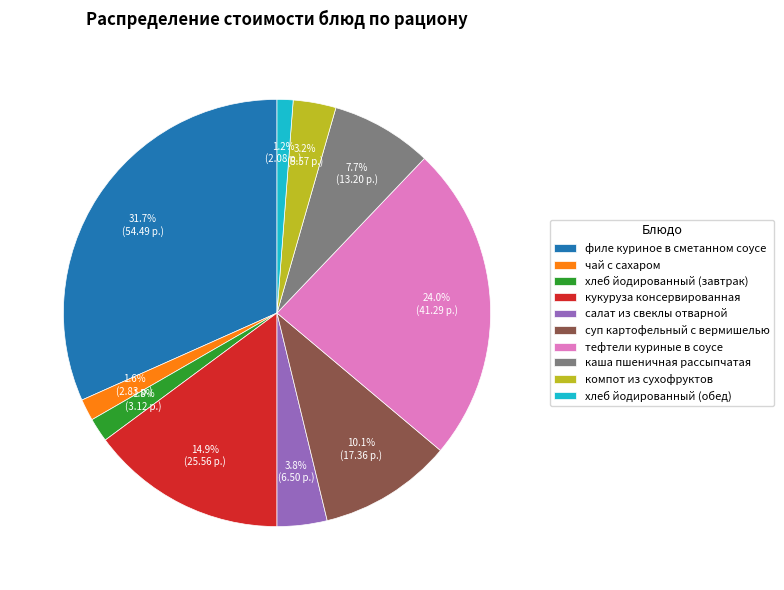

Which category has the biggest portion of the pie?

филе куриное в сметанном соусе